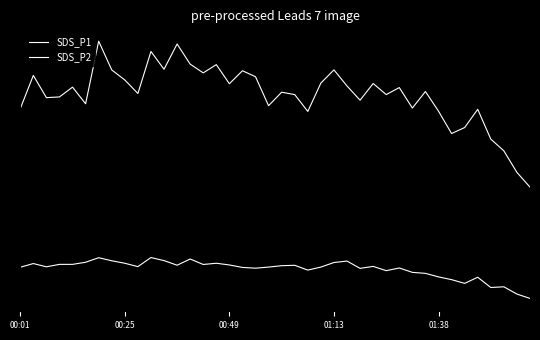

What is the value of the SDS_P1 point at the 11th from the left?

93.8